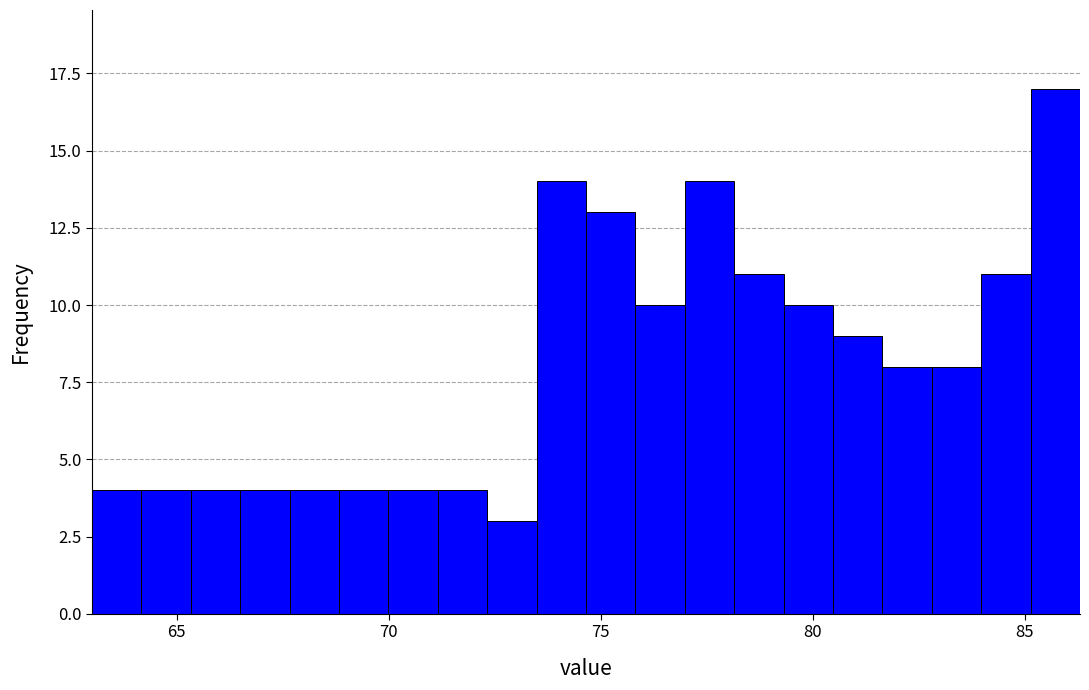

Read against the x-axis, roughly where is the centre of the tallest bar?

85.5